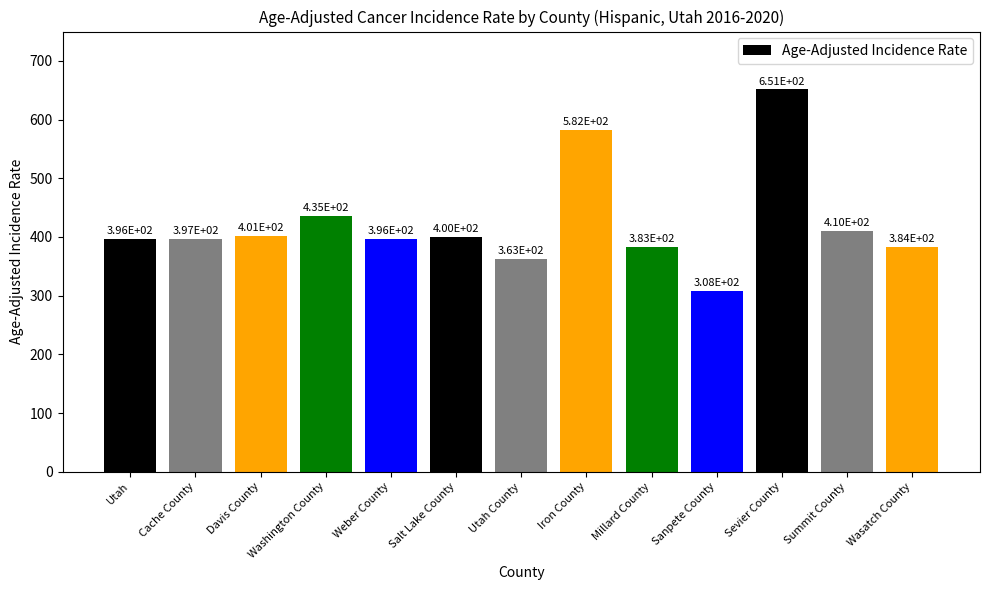

Which category has the lowest value across all series?

Sanpete County